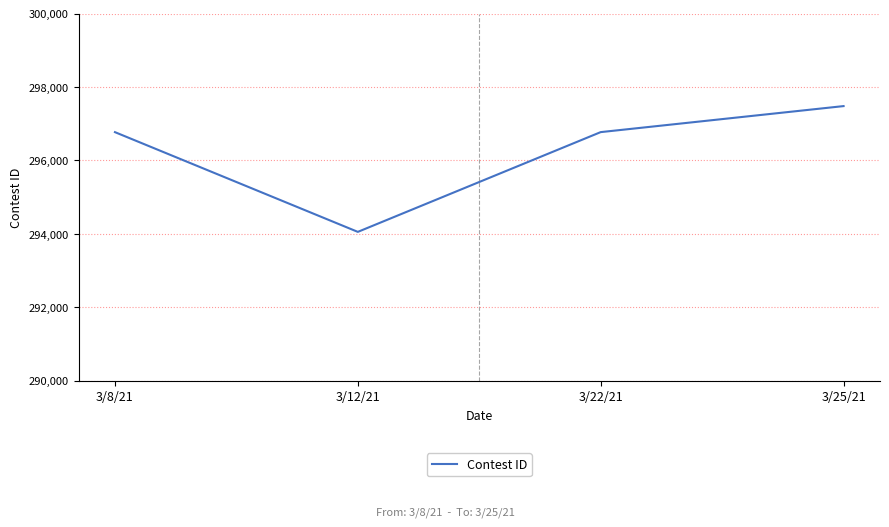

Is this an area chart (filled region under the line)?

No